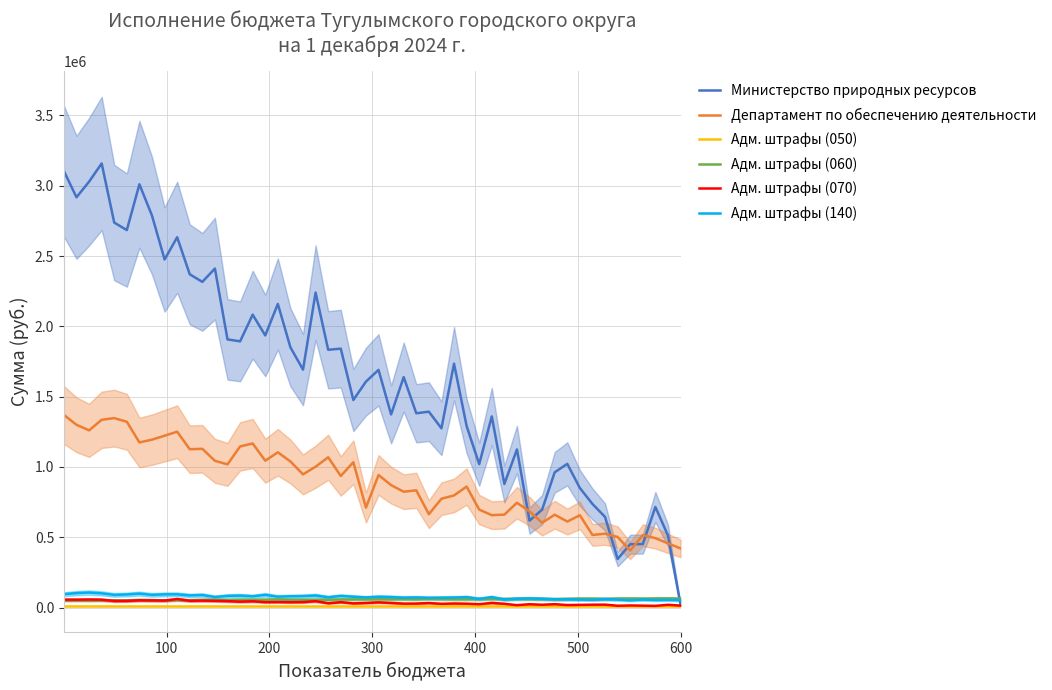

What is the lowest value of the Департамент по обеспечению деятельности series?

405388.5